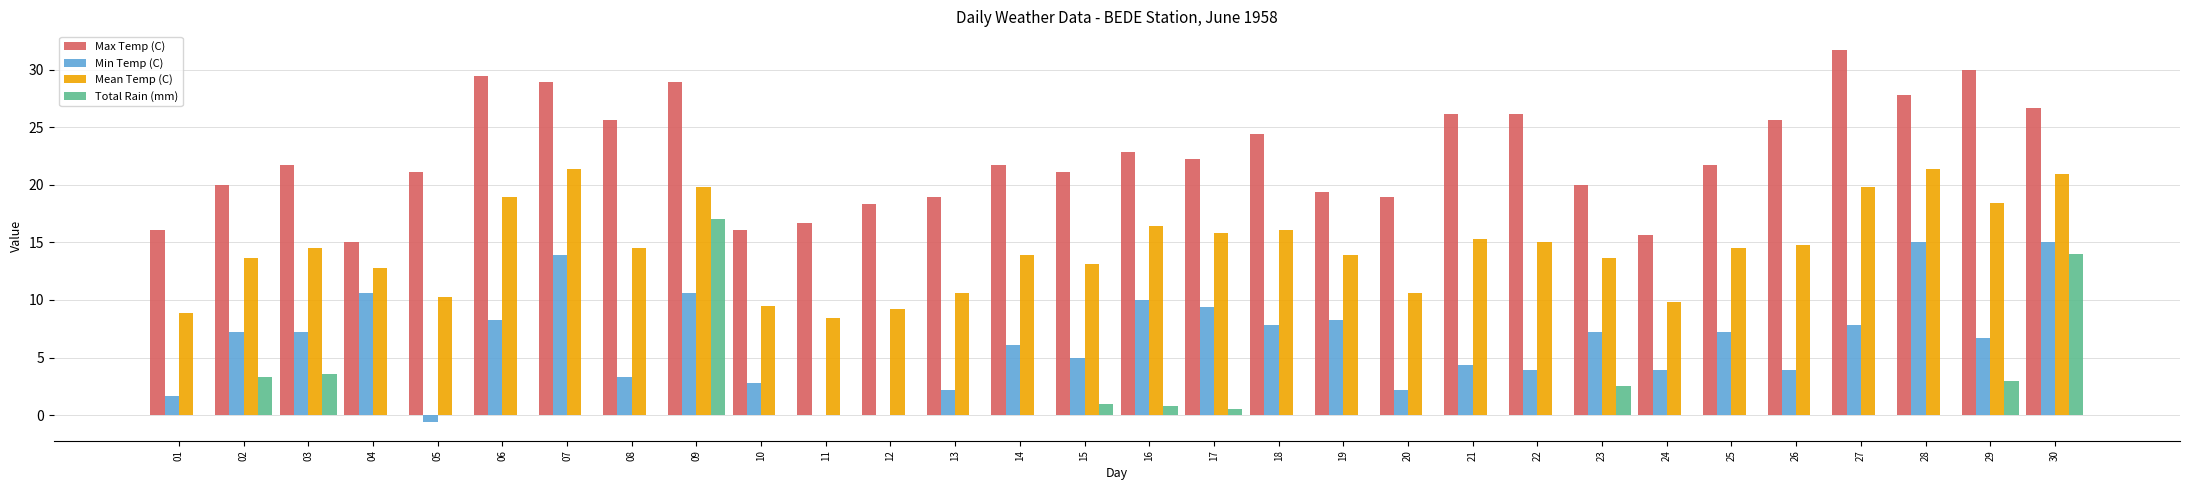

Which category has the highest value across all series?

27